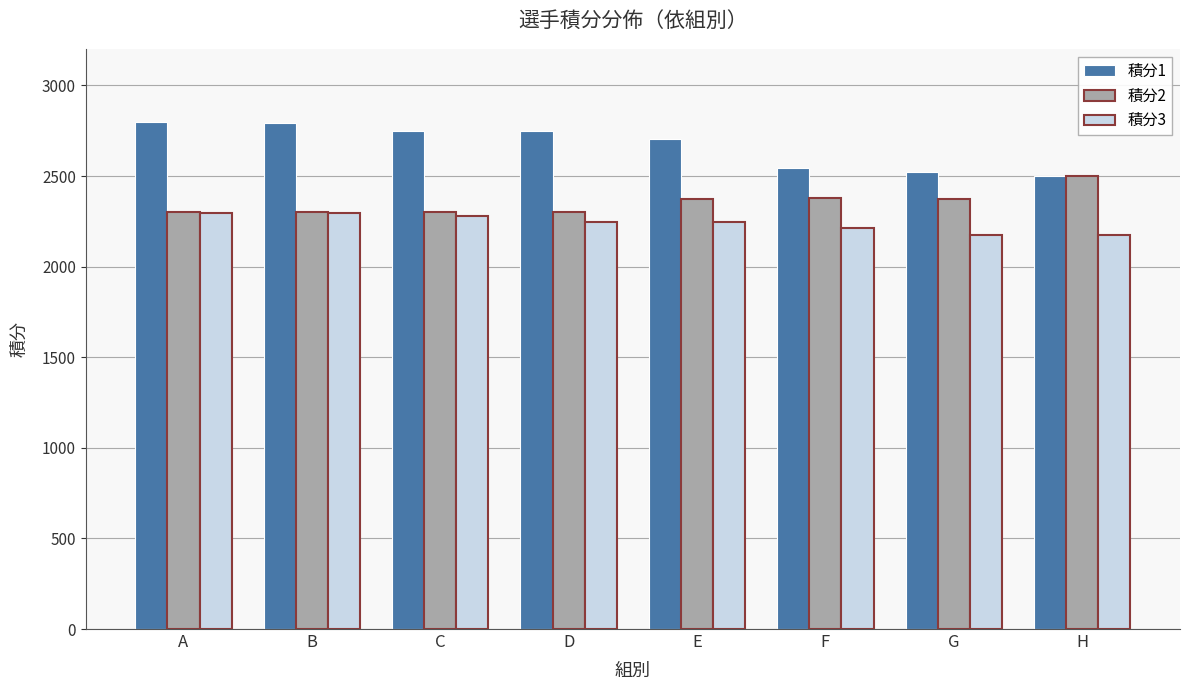

At G, list the series in order from smallest to largest.

積分3, 積分2, 積分1